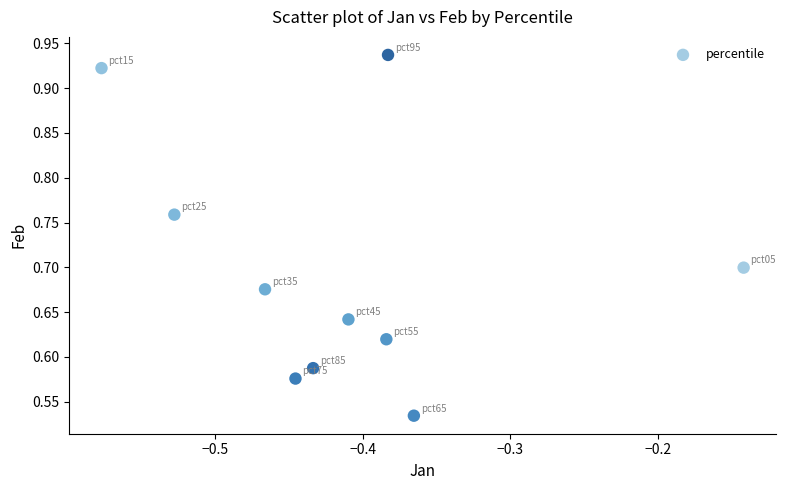

What is the range of X values (max minus min)?

0.4